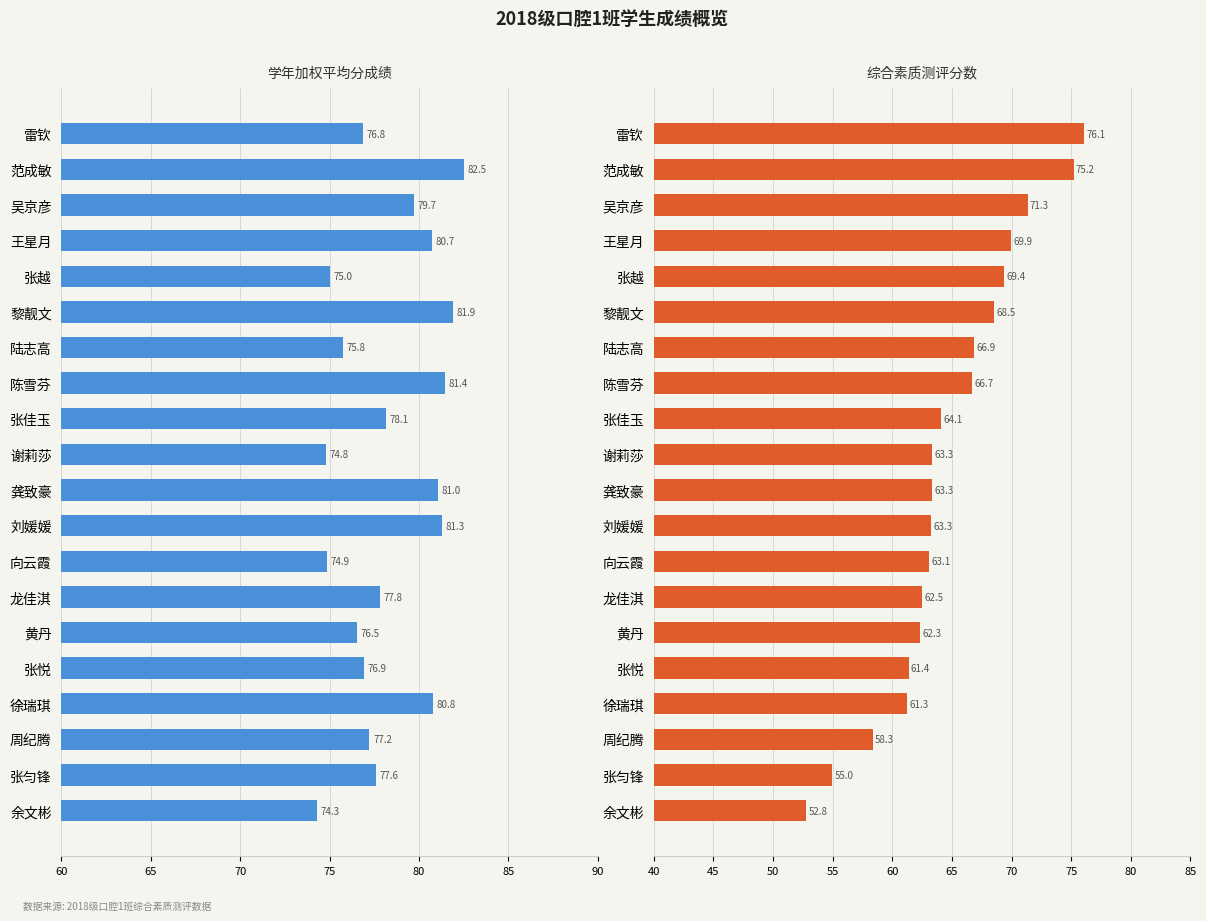

At how many categories does at least one series exceed 53?

20